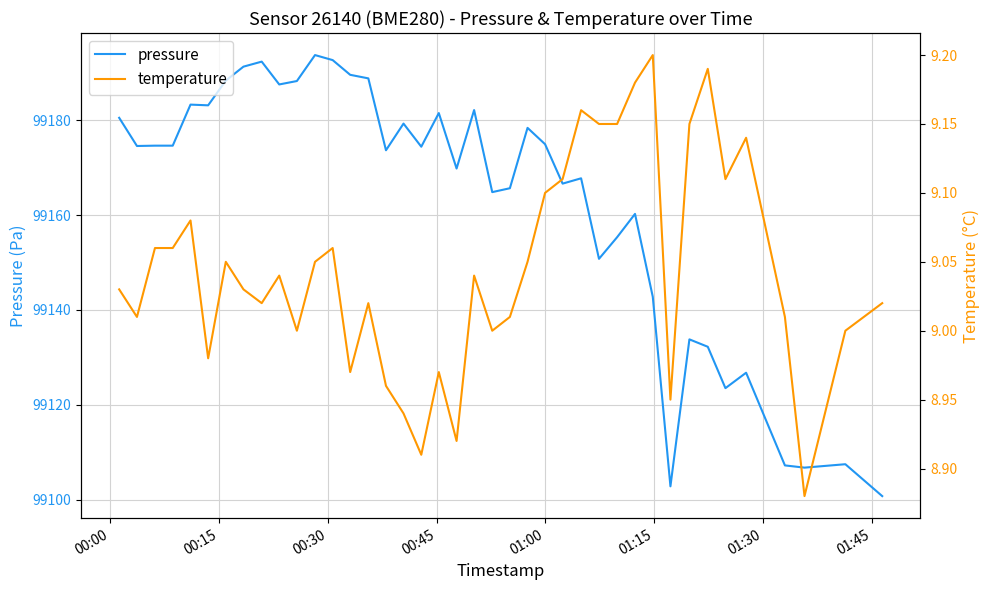

What is the lowest value of the pressure series?

99100.8